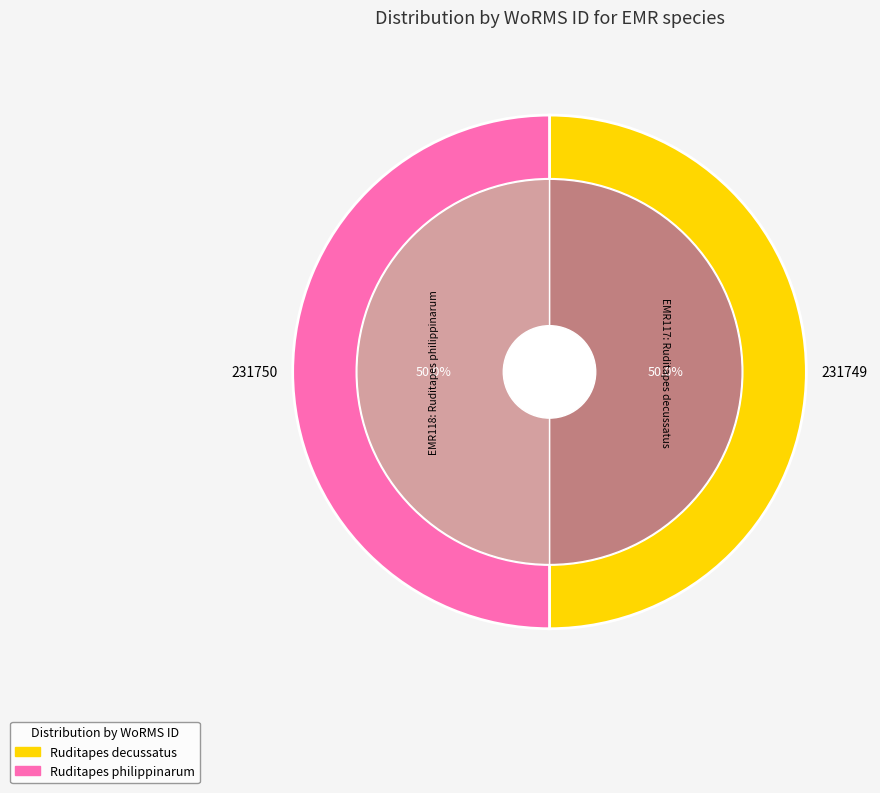

To the nearest percent, what percentage of the pie is Ruditapes philippinarum?

50%